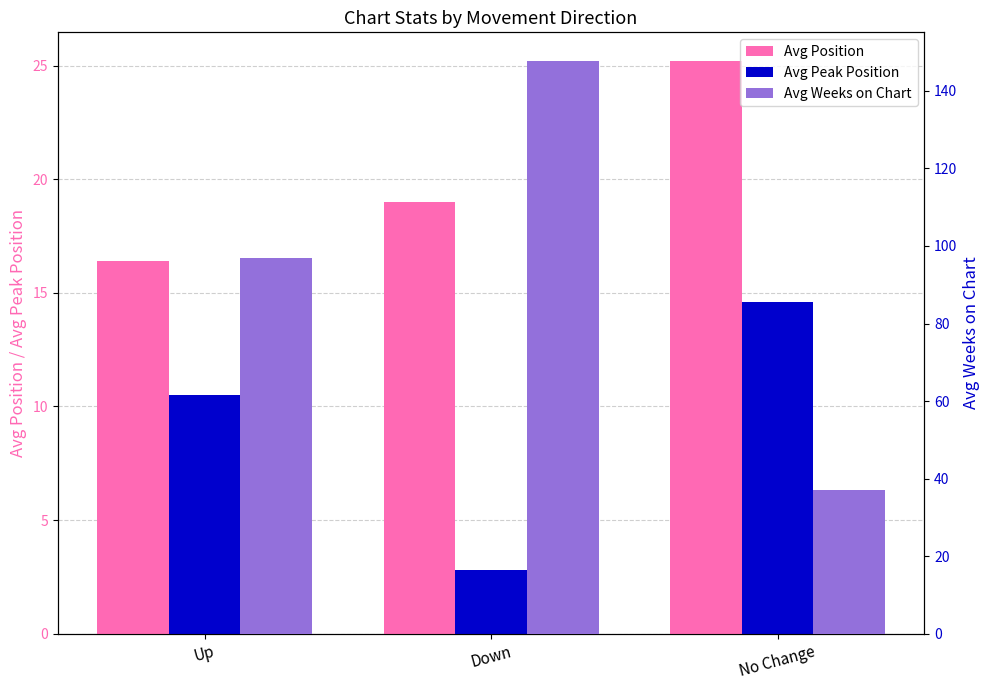

Which series has the widest spread of values?

Avg Weeks on Chart